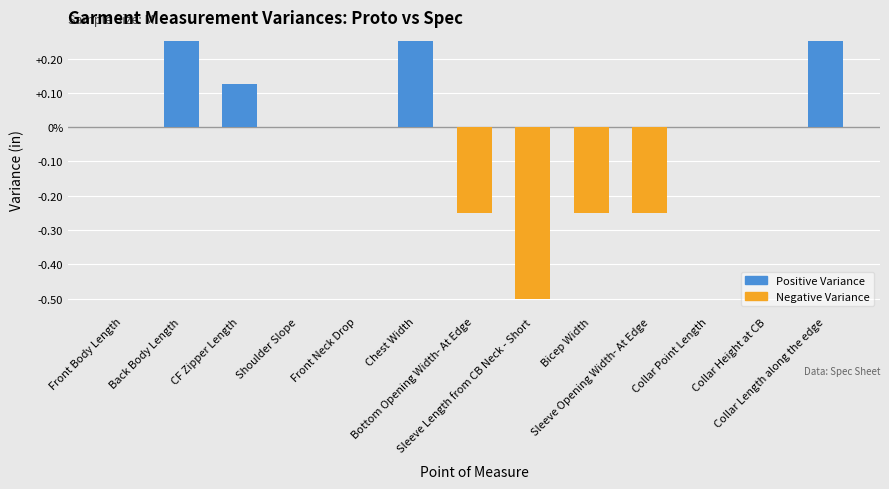

What is the smallest value displayed?

-0.5